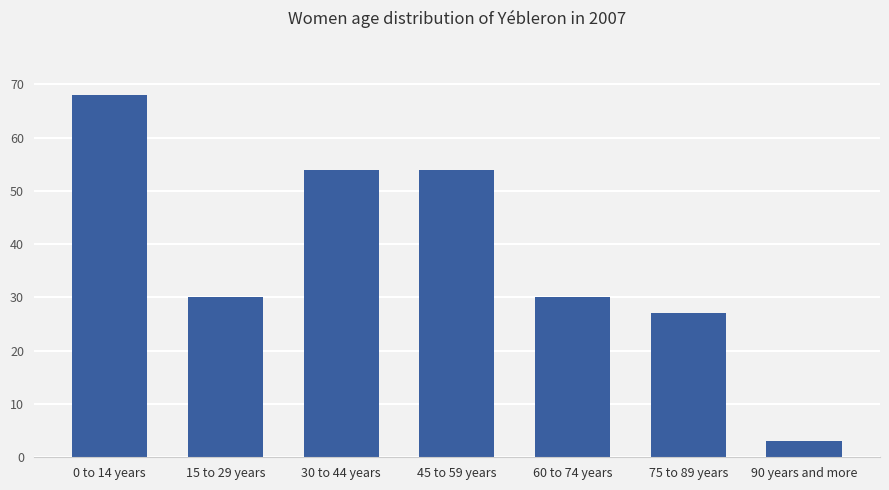

What is the label of the 6th bar from the left?

75 to 89 years